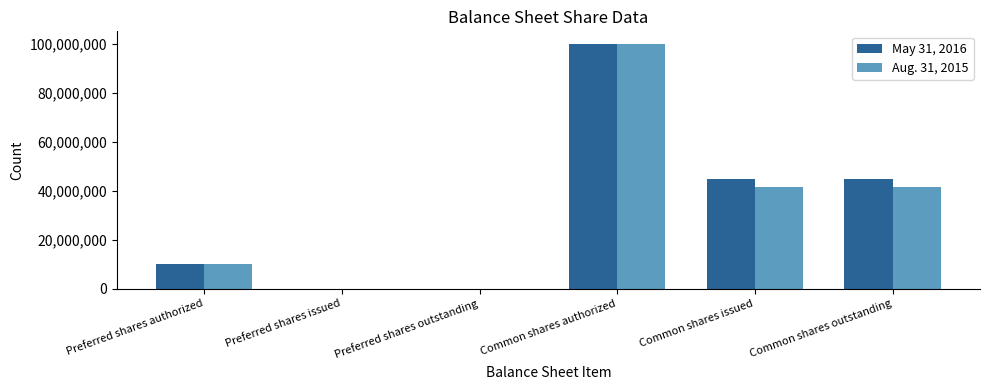

Which series changed the most between Preferred shares outstanding and Common shares outstanding?

May 31, 2016